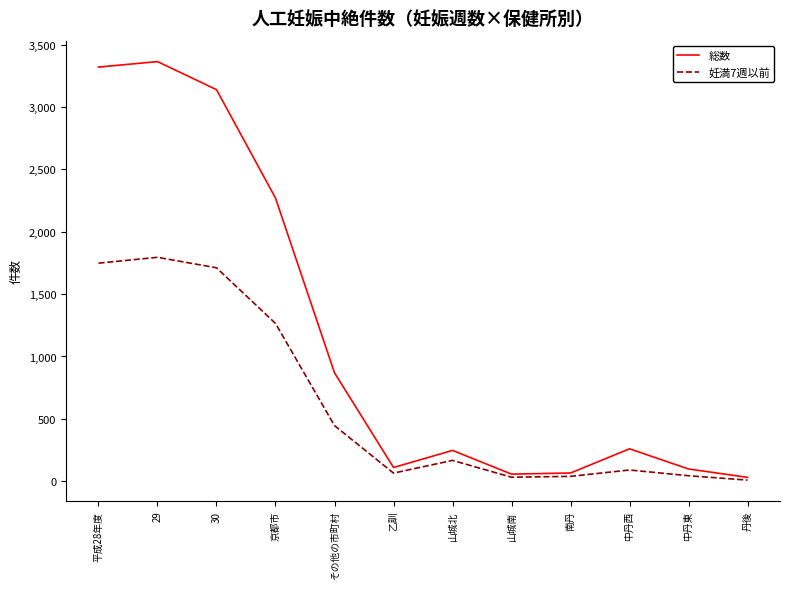

At which category is the sum across all series the highest?

29